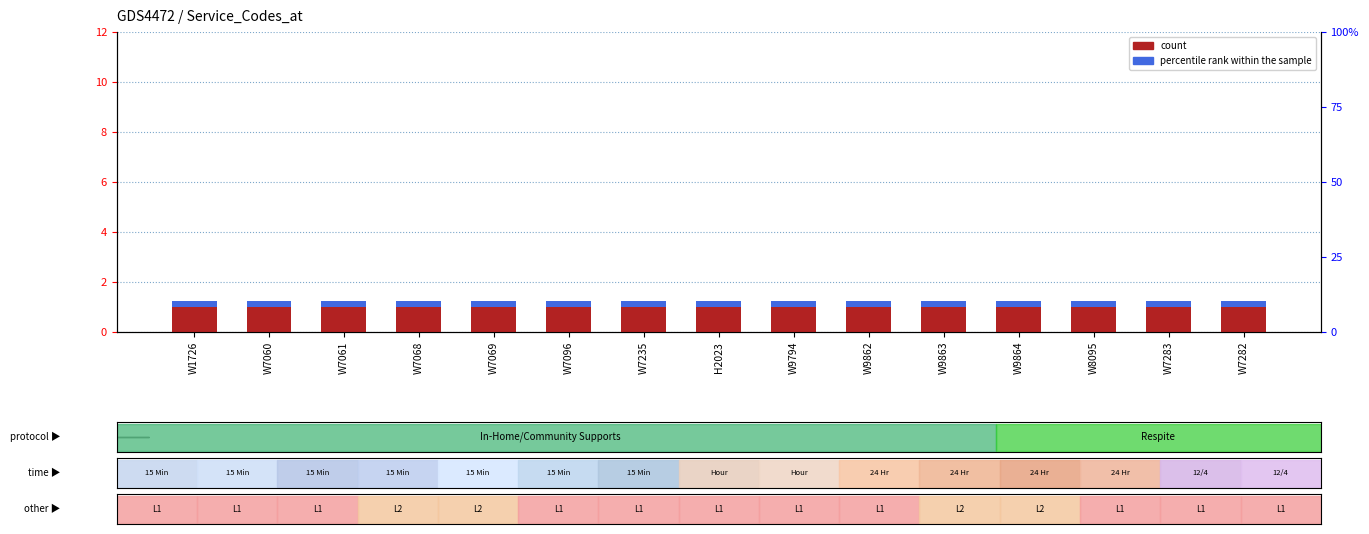

What value does the percentile rank within the sample series have at W7068?

0.2